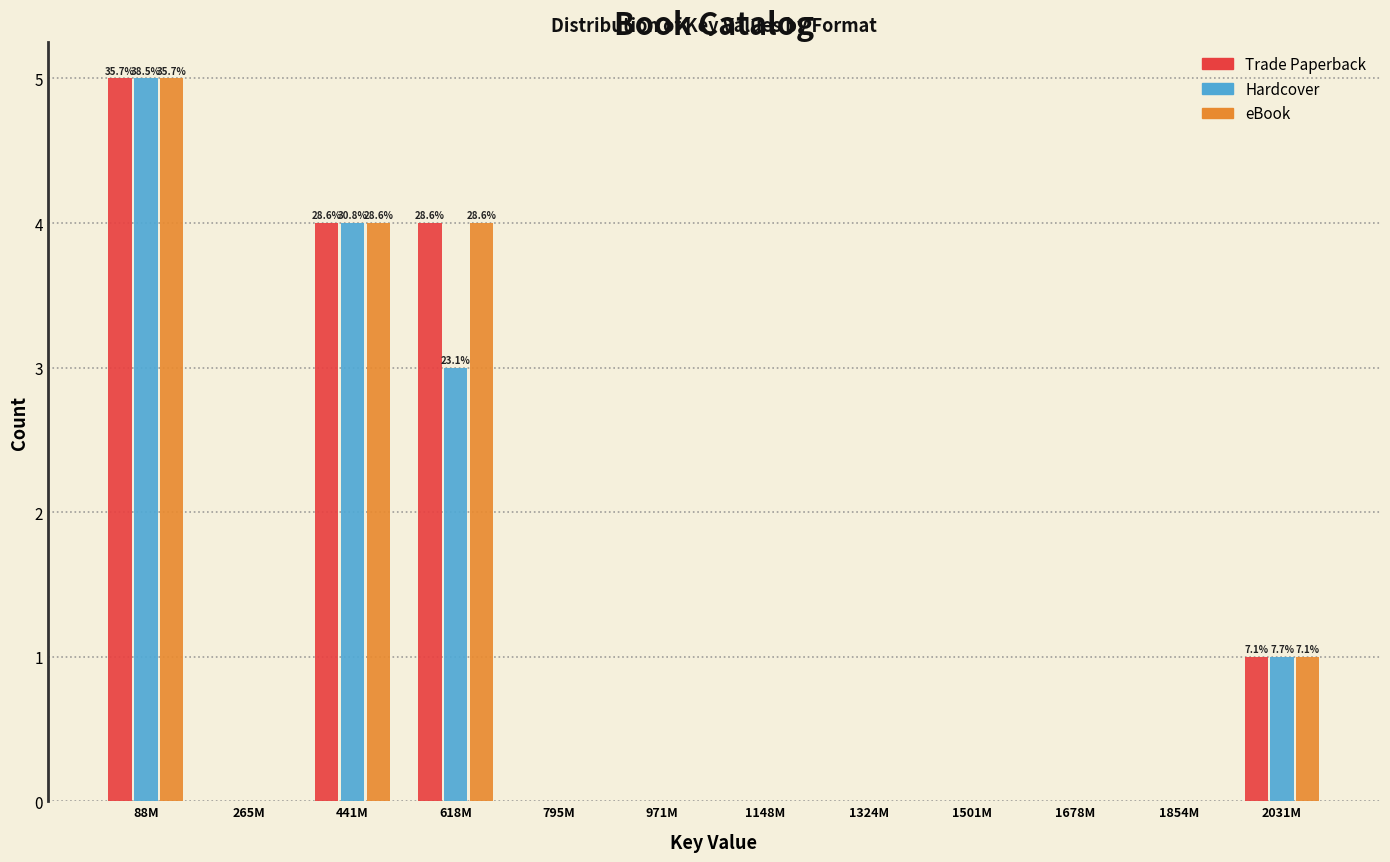

What is the greatest value displayed?

5